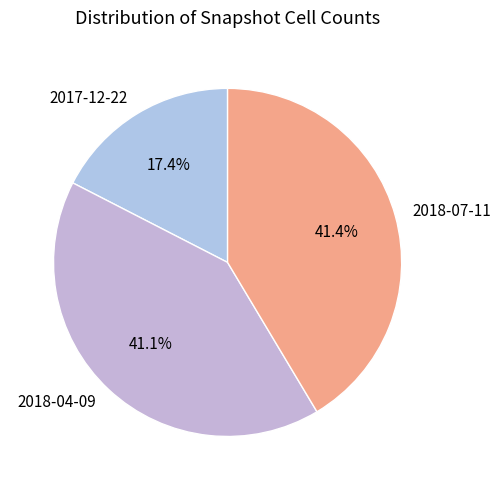

Does any single category account for the majority?

No